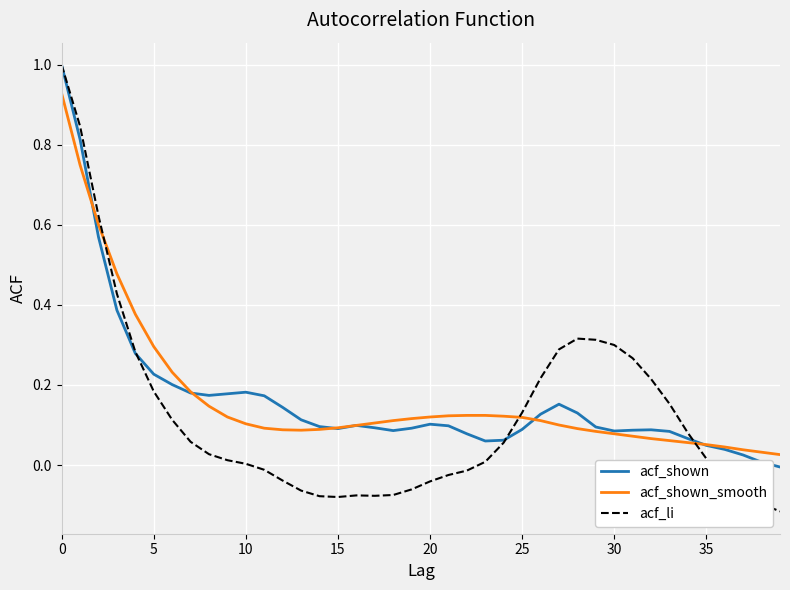

What is the maximum value shown in the chart?

1.0